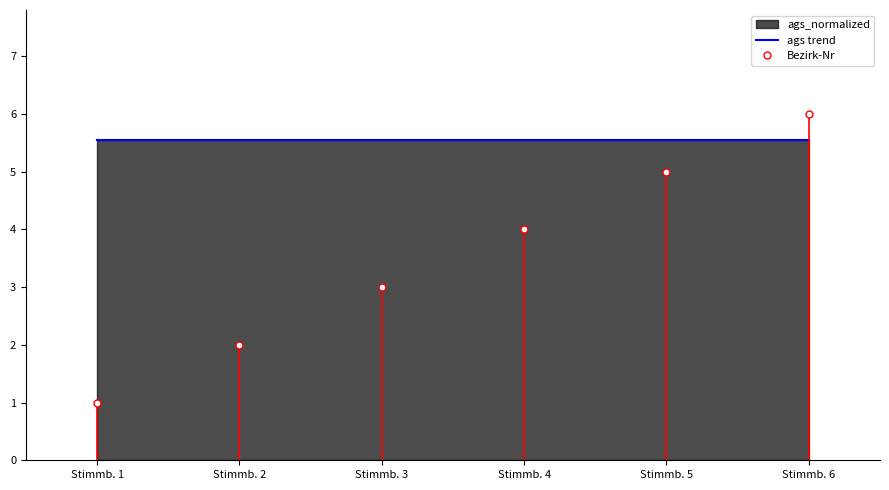

Does the chart have visible grid lines?

No